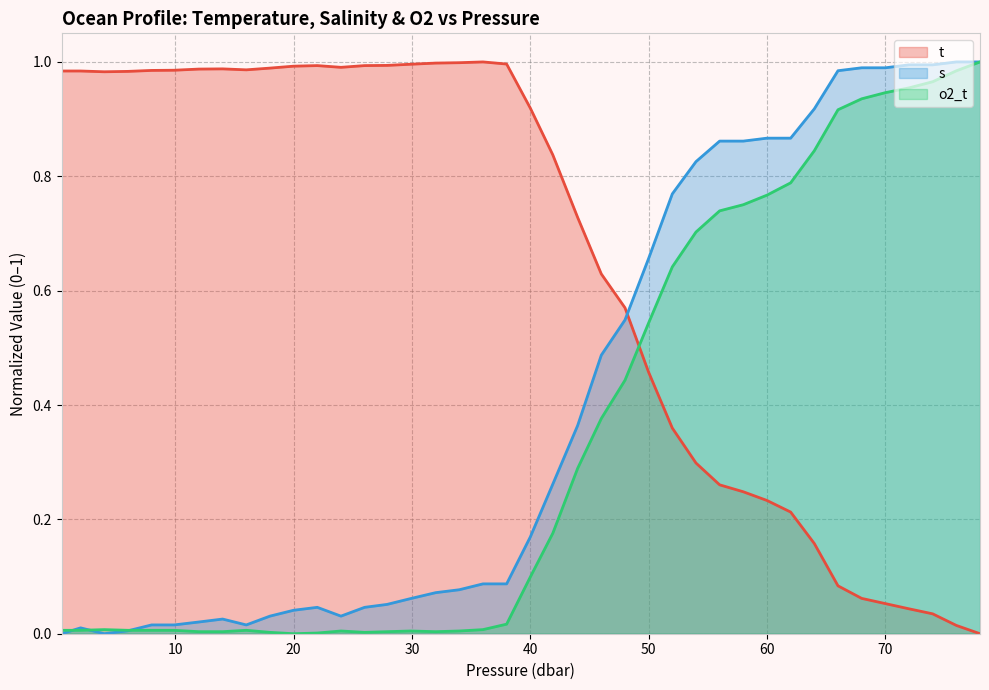

What is the value of the s point at the 16th from the left?

0.1